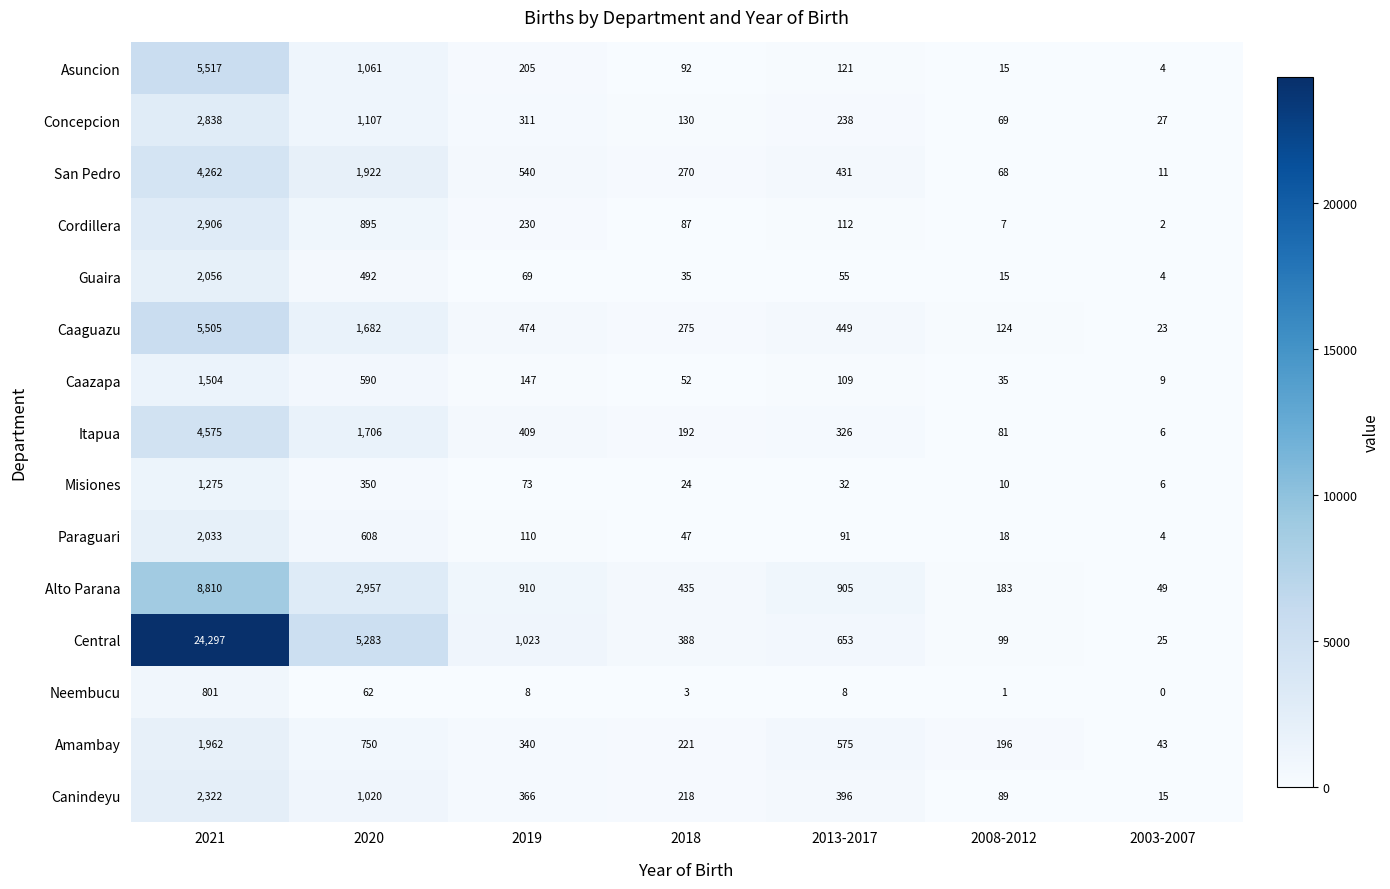

Is it true that Canindeyu equals 396 at 2013-2017?

True